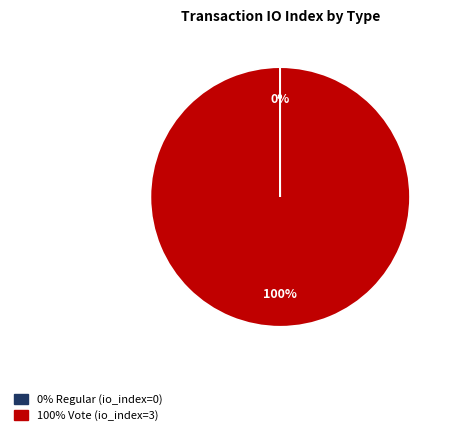

To the nearest percent, what is the difference between the largest and smallest slice percentages?

100%